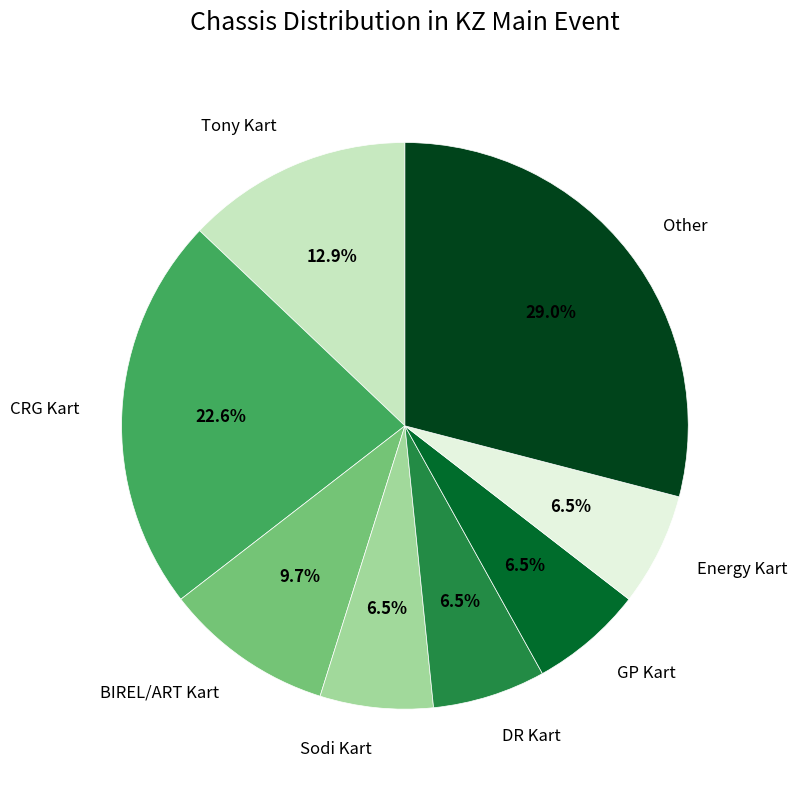

How many slices are in this pie chart?

8